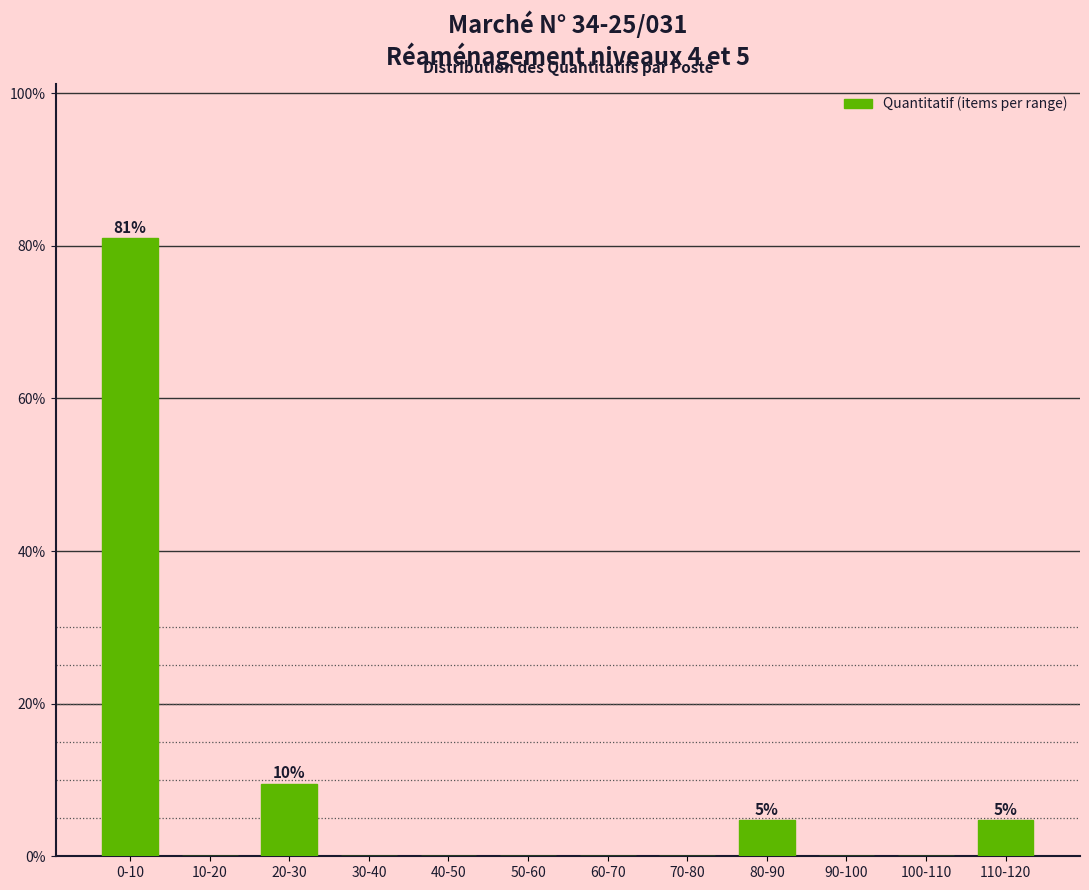

Reading right to left, transcribe all the data shown in this chart.

110-120=4.8	100-110=0.0	90-100=0.0	80-90=4.8	70-80=0.0	60-70=0.0	50-60=0.0	40-50=0.0	30-40=0.0	20-30=9.5	10-20=0.0	0-10=81.0